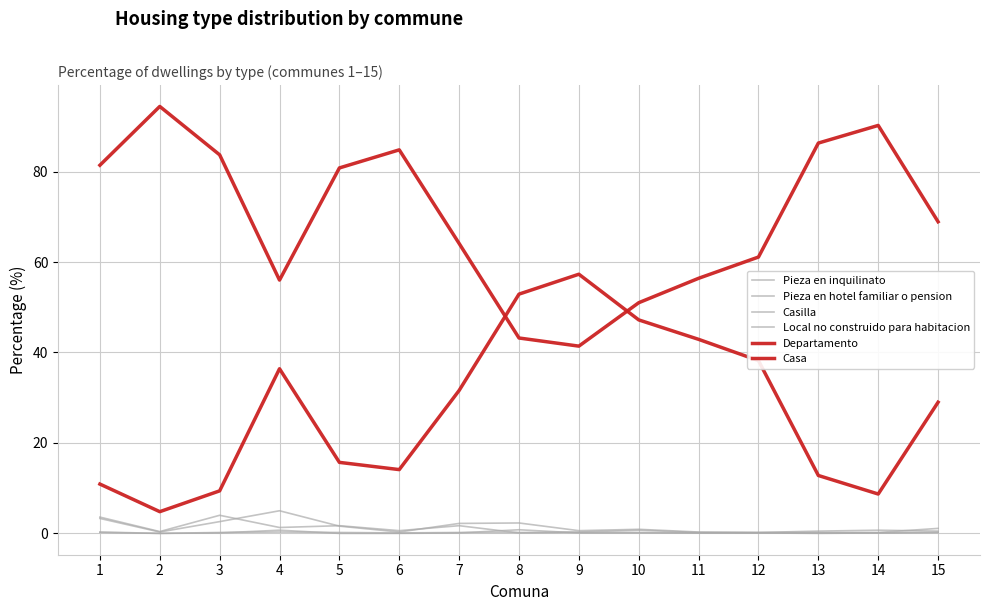

True or false: Casilla has a value of 0.1 at 14.

False